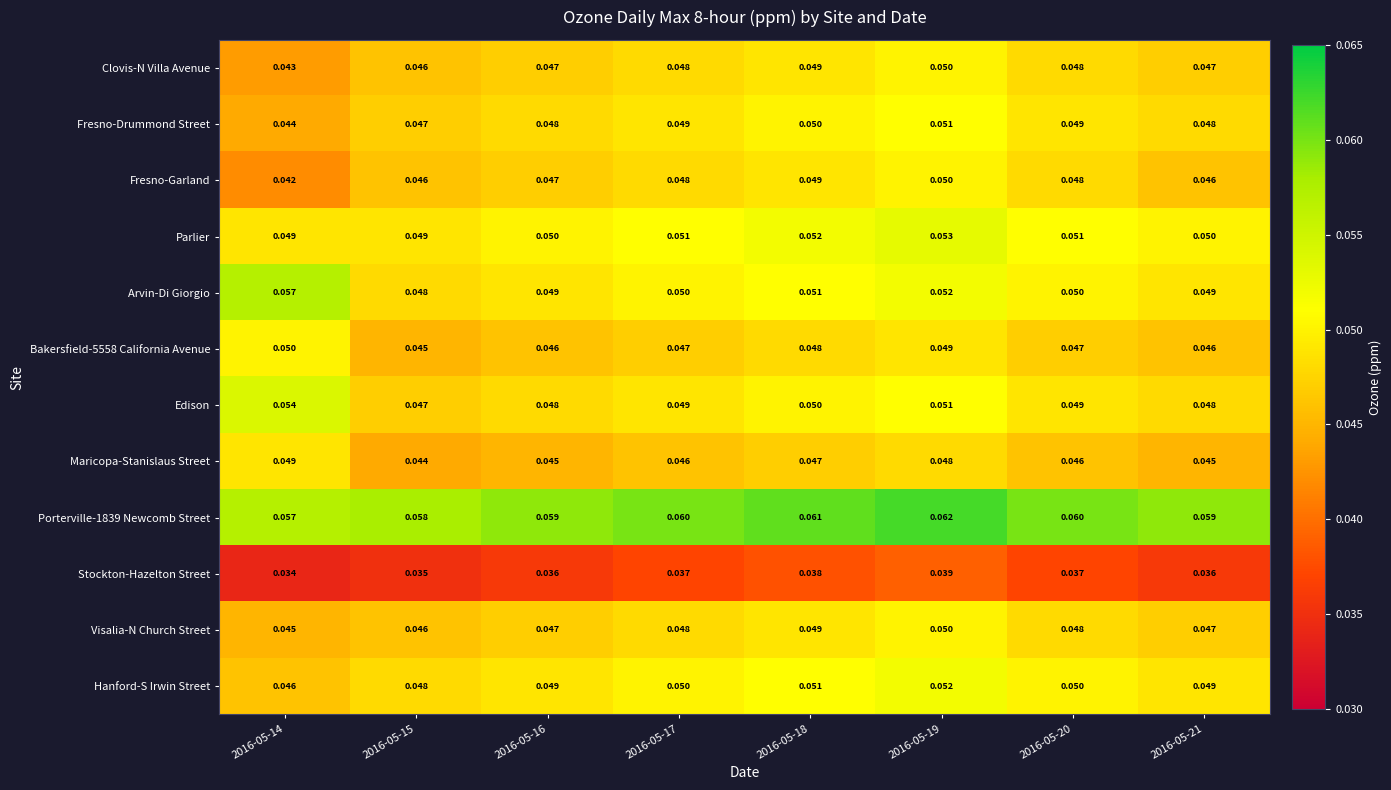

Which series has the widest spread of values?

Arvin-Di Giorgio